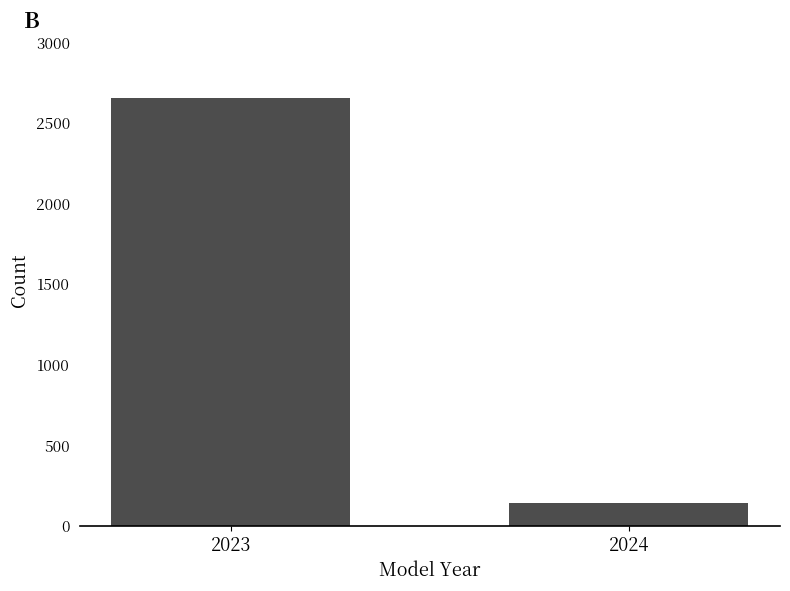

Reading left to right, list all the values displayed in this chart.

2023=2651	2024=140